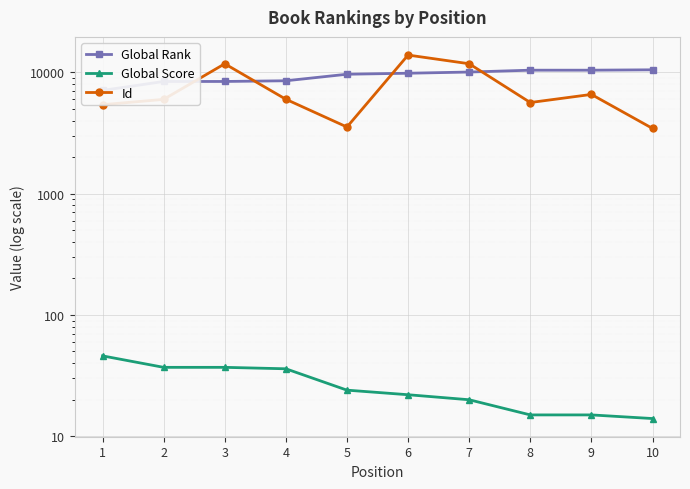

True or false: Id and Global Score intersect in this chart.

False